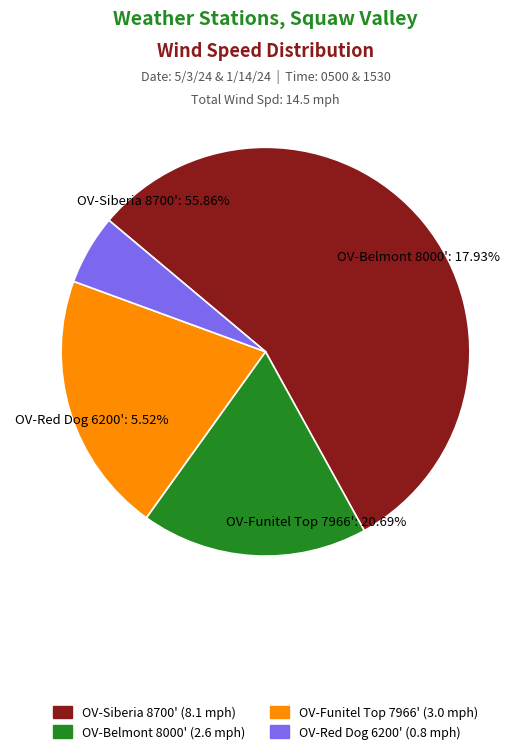

What percentage is the OV-Red Dog 6200' slice, to the nearest percent?

6%